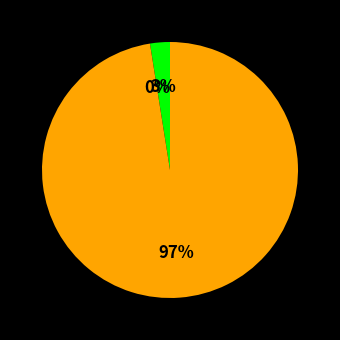

Is there any slice that represents more than half of the pie?

Yes